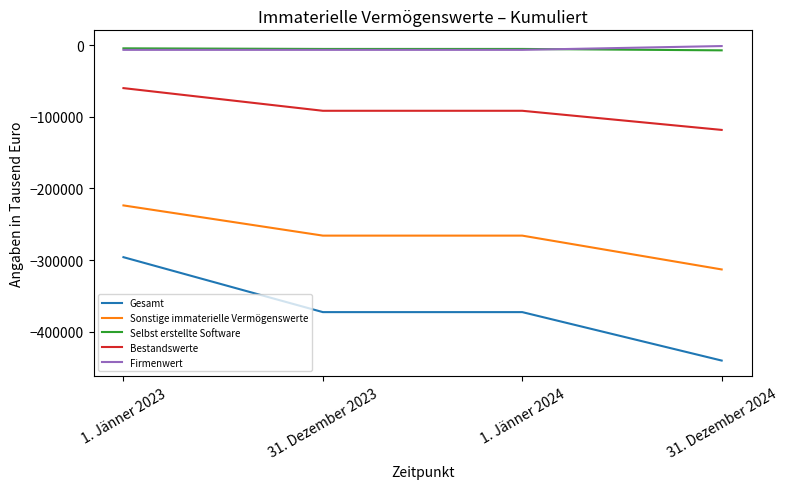

Is this an area chart (filled region under the line)?

No